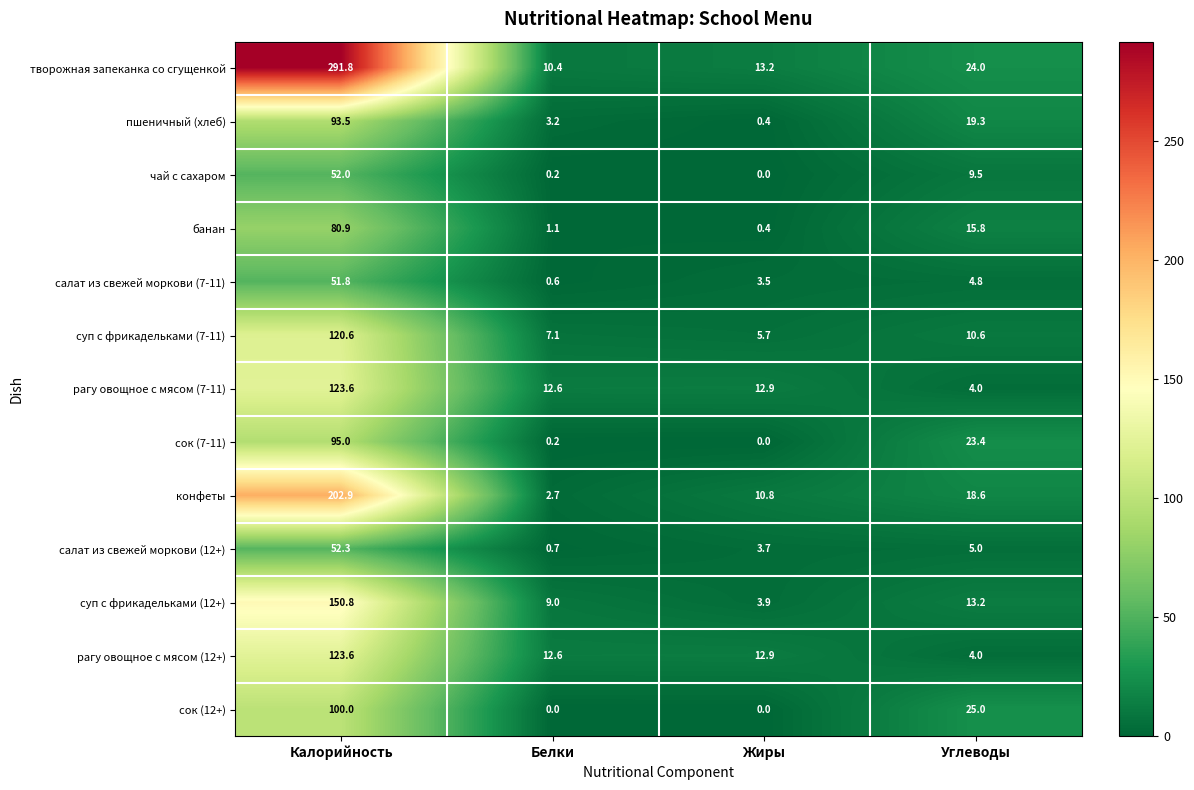

Is the value of творожная запеканка со сгущенкой at Жиры greater than the value of сок (12+) at Калорийность?

No